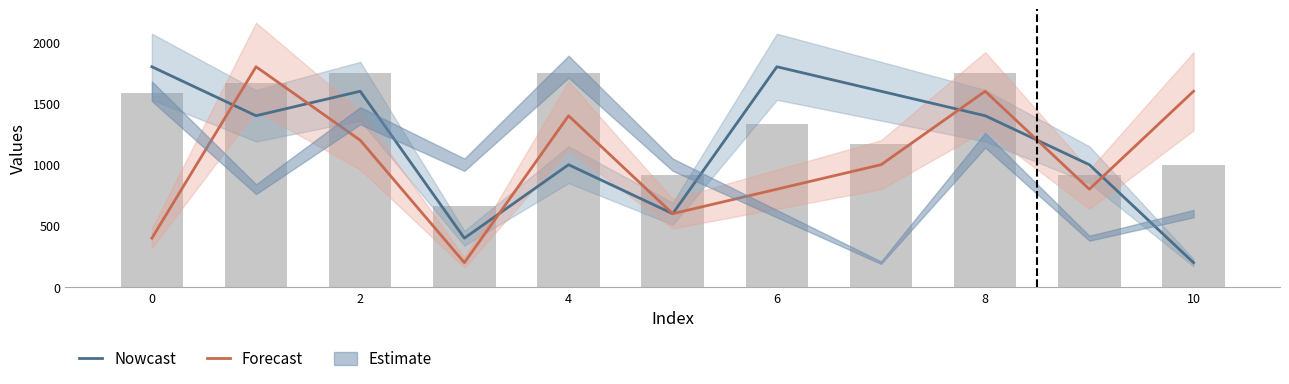

Which series has the largest range (max minus min)?

Nowcast